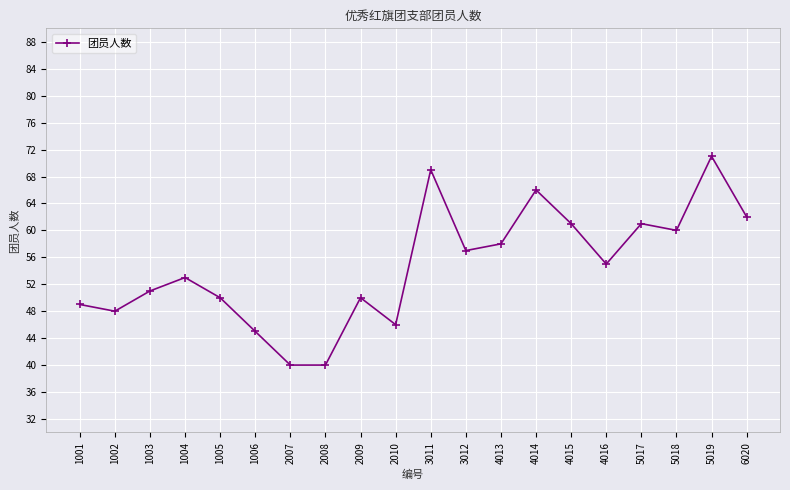

Is it true that the value at 1002 is 31?

False